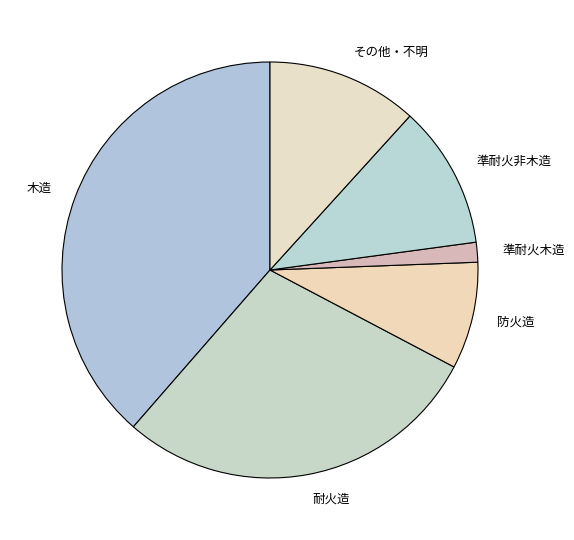

Count the number of slices in the pie.

6